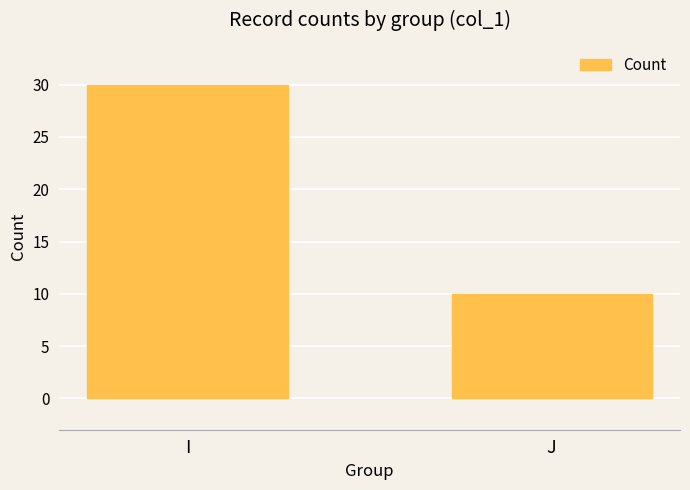

The chart shows a value of 30 at I. True or false?

True